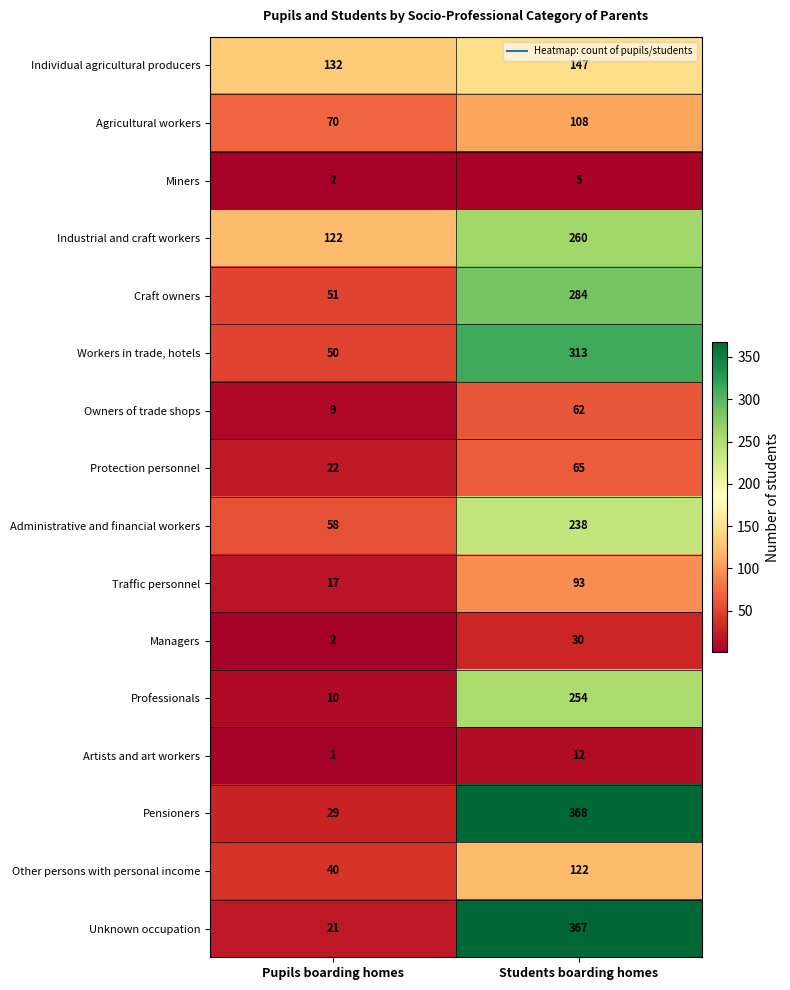

What is the maximum value shown in the chart?

368